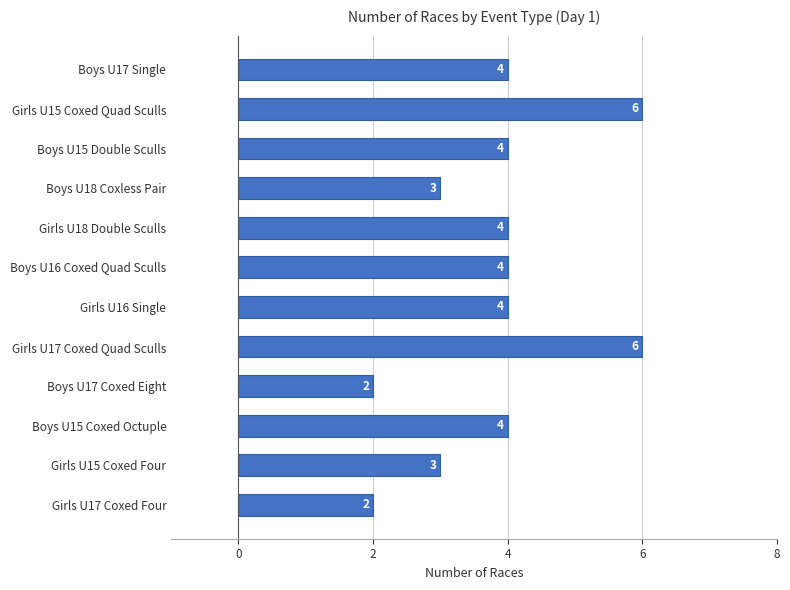

What is the maximum value shown in the chart?

6